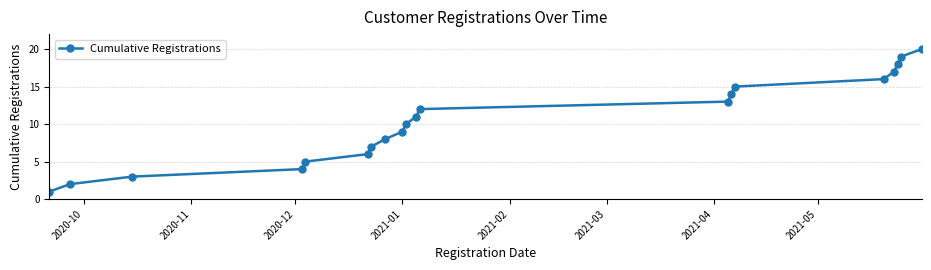

What is the greatest value displayed?

20